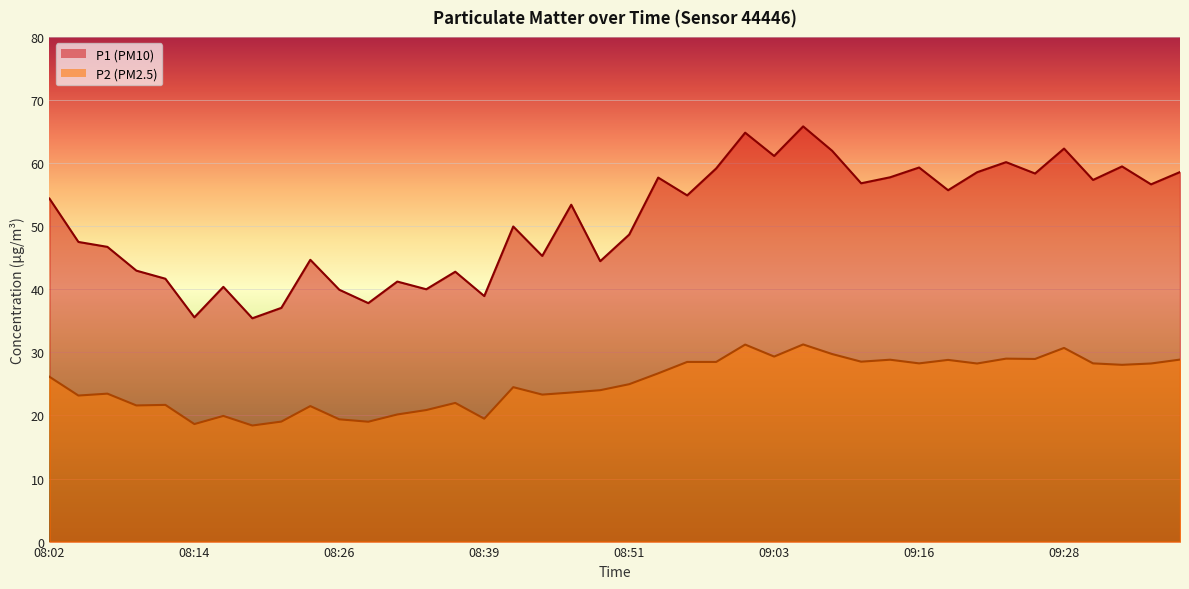

In P2, how many points are higher than both neighbors (excluding endpoints)?

12